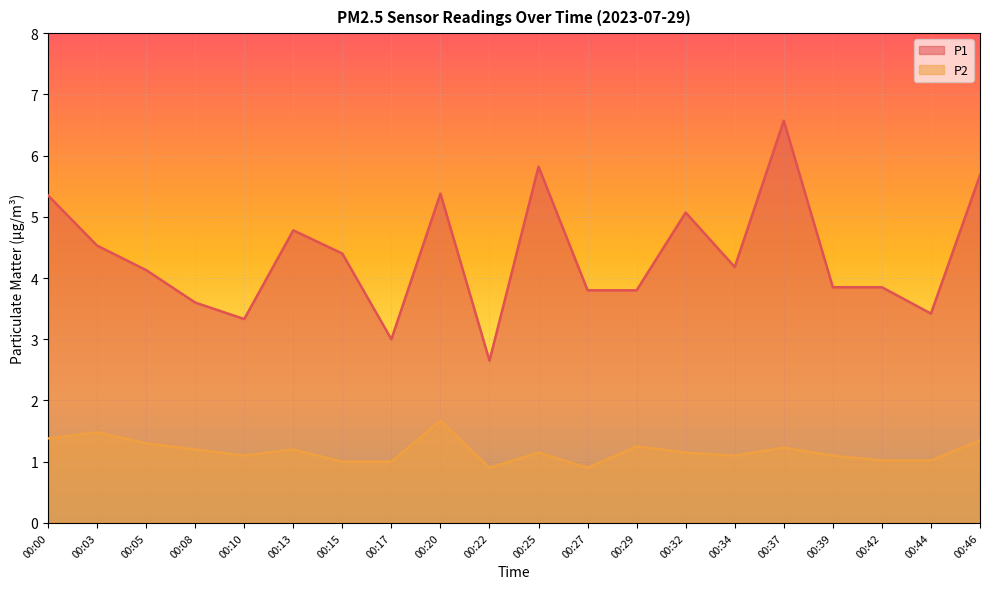

Rank the categories by P1 value from lowest to highest.

00:22, 00:17, 00:10, 00:44, 00:08, 00:27, 00:29, 00:39, 00:42, 00:05, 00:34, 00:15, 00:03, 00:13, 00:32, 00:00, 00:20, 00:46, 00:25, 00:37